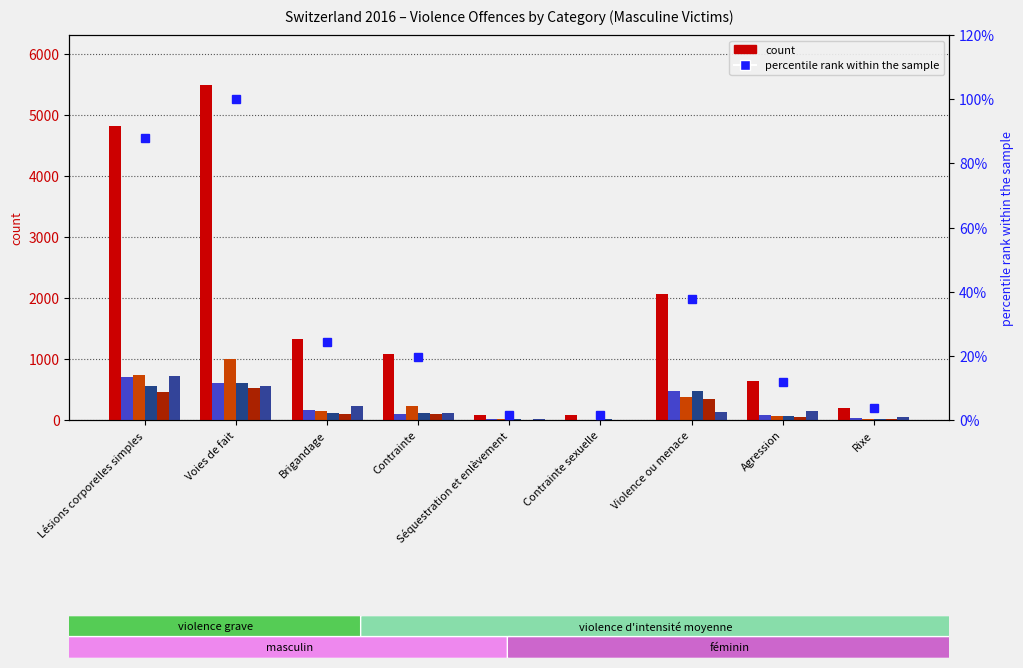

What is the spread (max minus min) of values at Contrainte sexuelle?

77